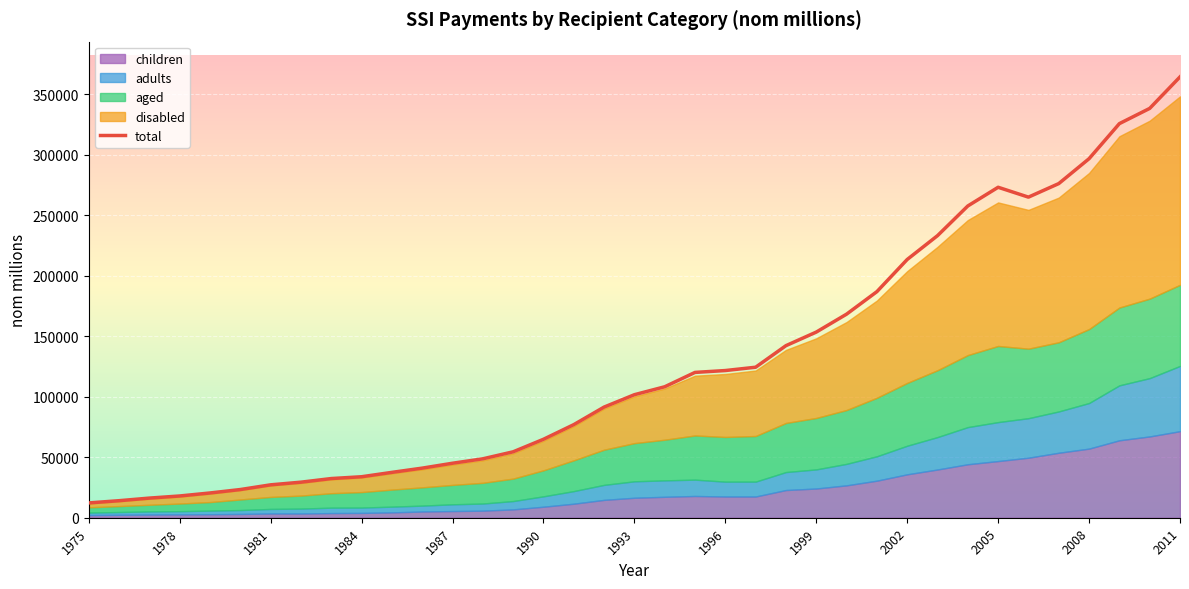

What is the highest value of the disabled series?

155784